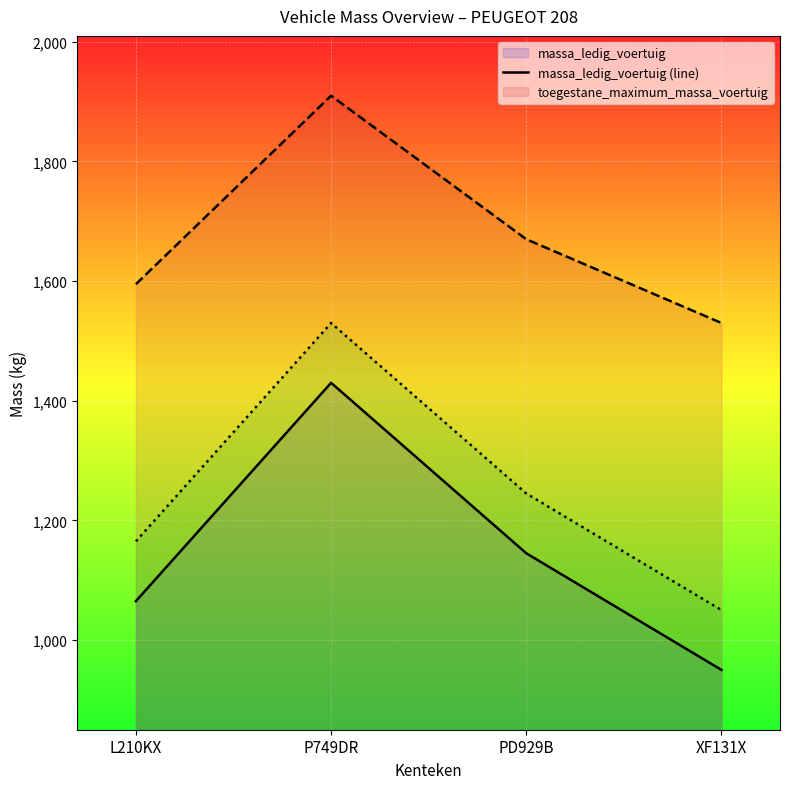

How many interior local peaks does the massa_rijklaar (line) series have?

1